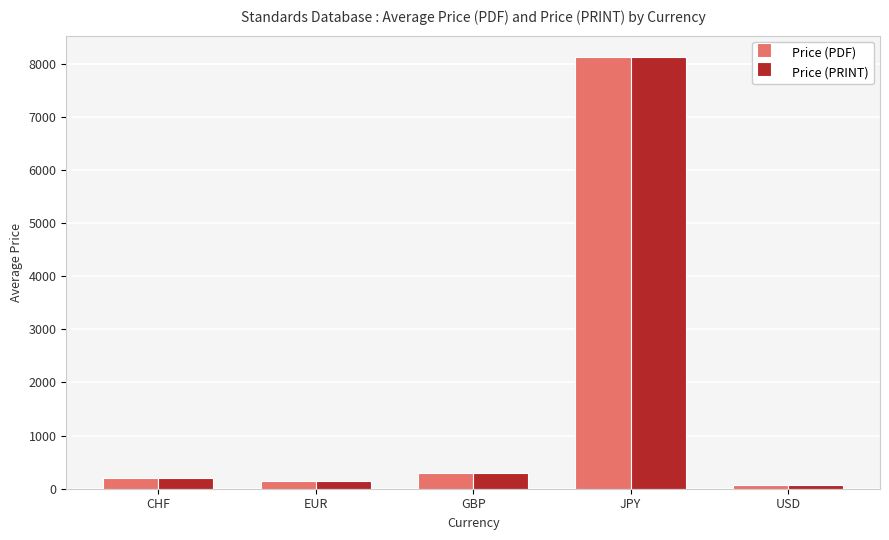

What position from the left is GBP?

3